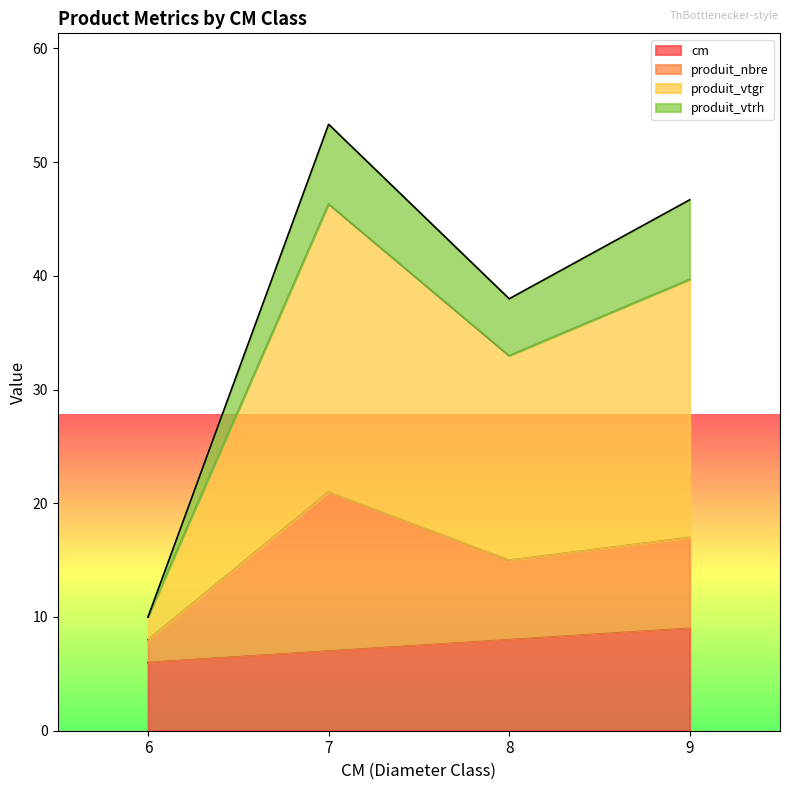

At which category is the sum across all series the highest?

7